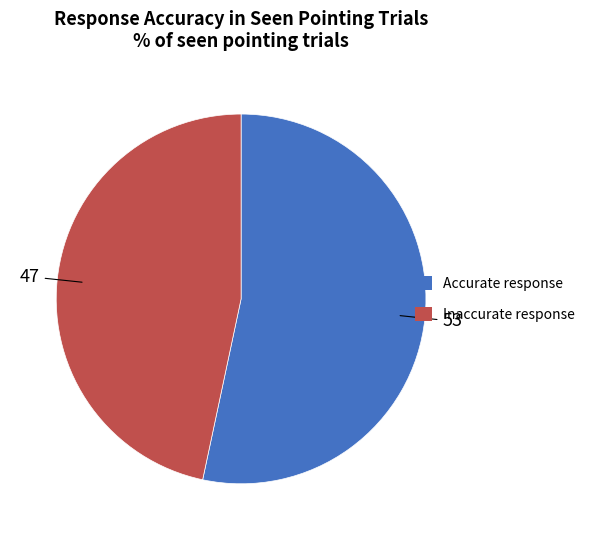

Is there a majority slice in this chart?

Yes